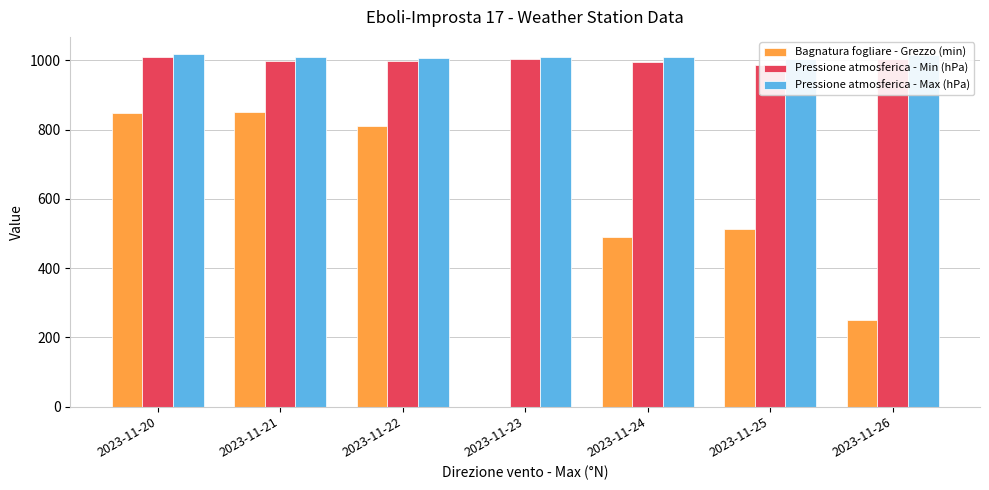

Which series has the widest spread of values?

Bagnatura fogliare - Grezzo (min)